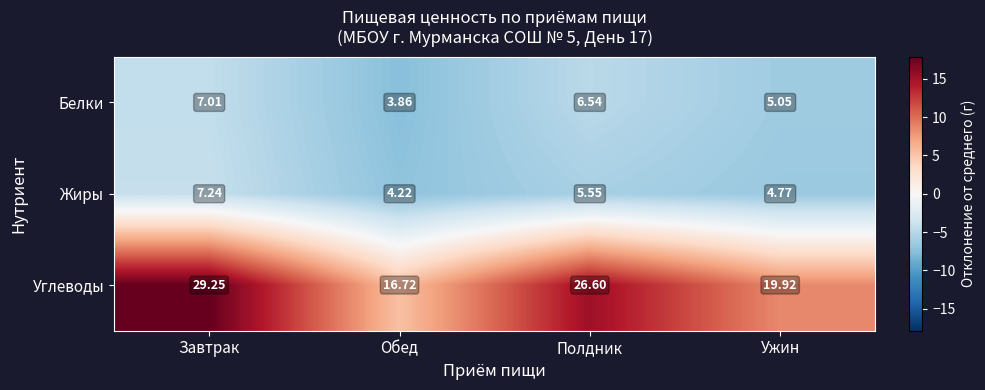

At which label is Углеводы closest to 22?

Ужин